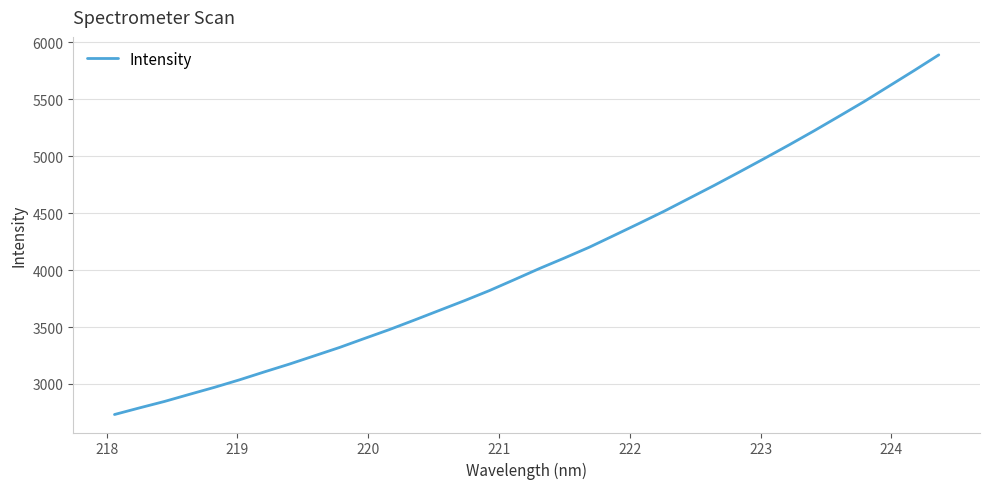

What is the minimum value shown in the chart?

2731.5